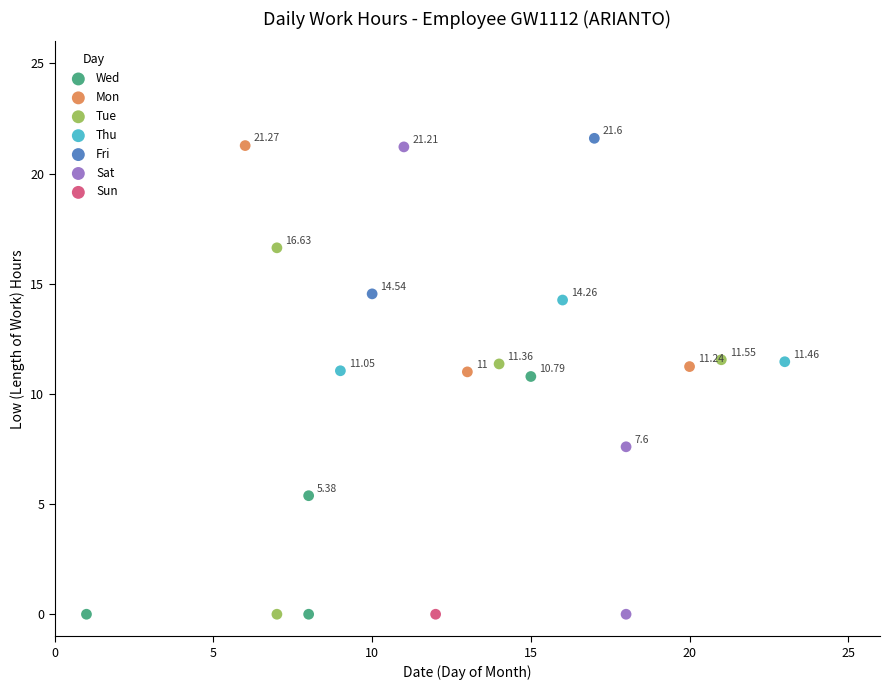

What are all the series names shown in the legend?

Wed, Mon, Tue, Thu, Fri, Sat, Sun